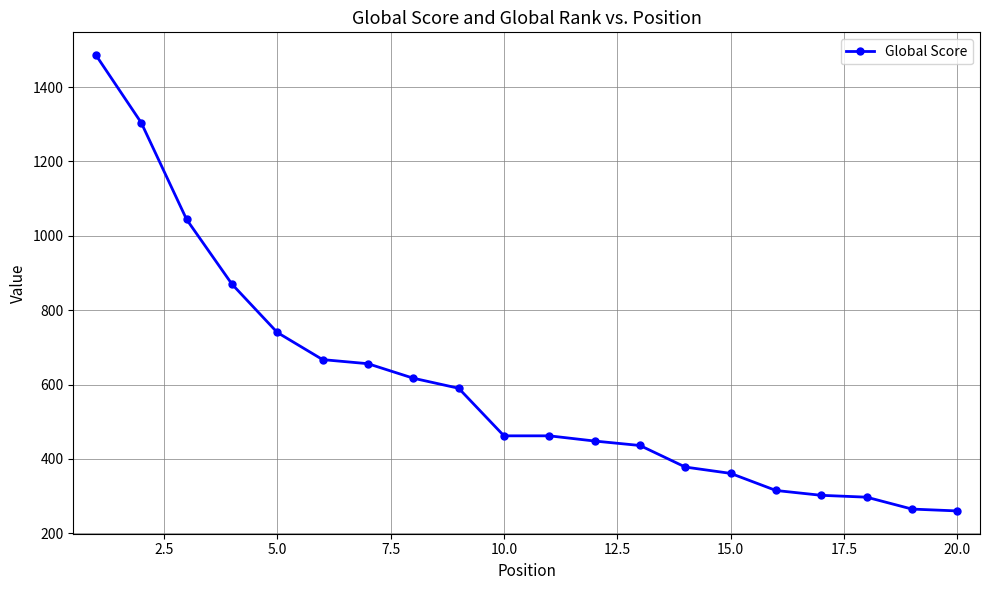

How many data points are less than 462?

9